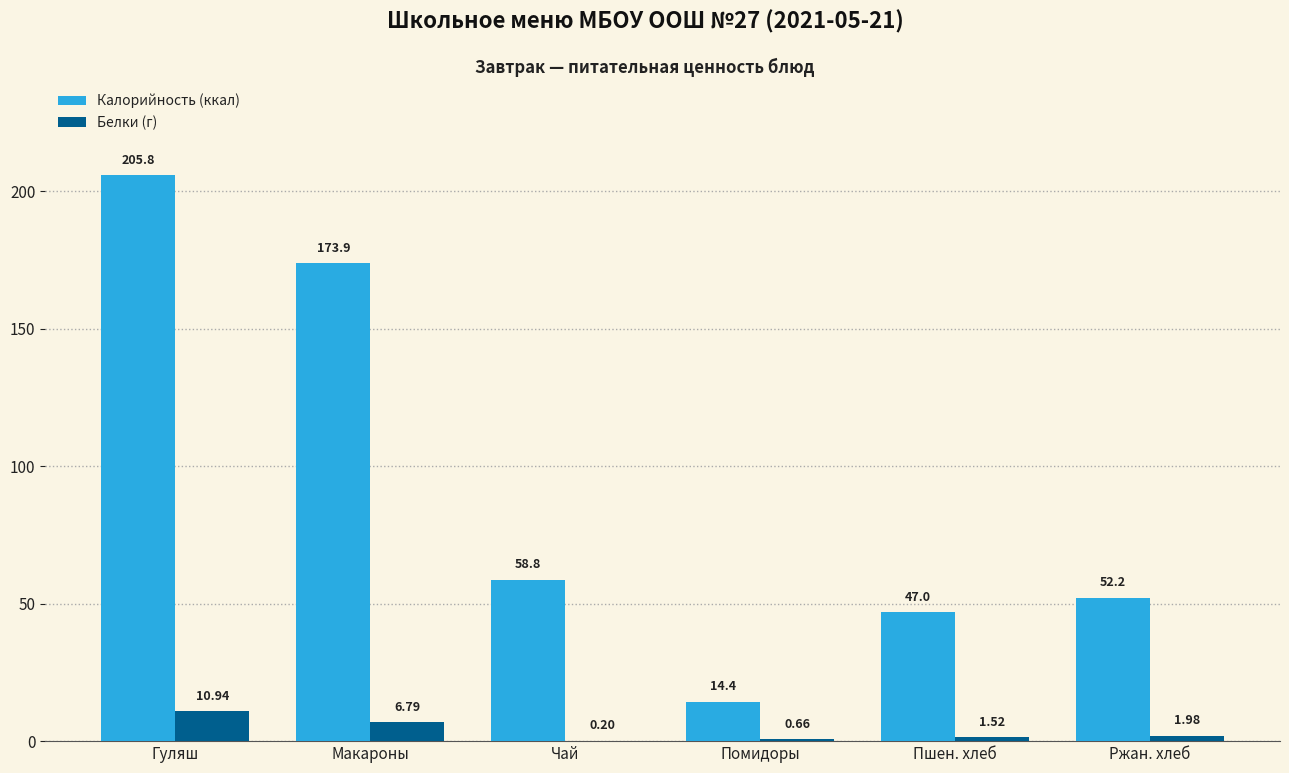

How many data points does each series have?

6